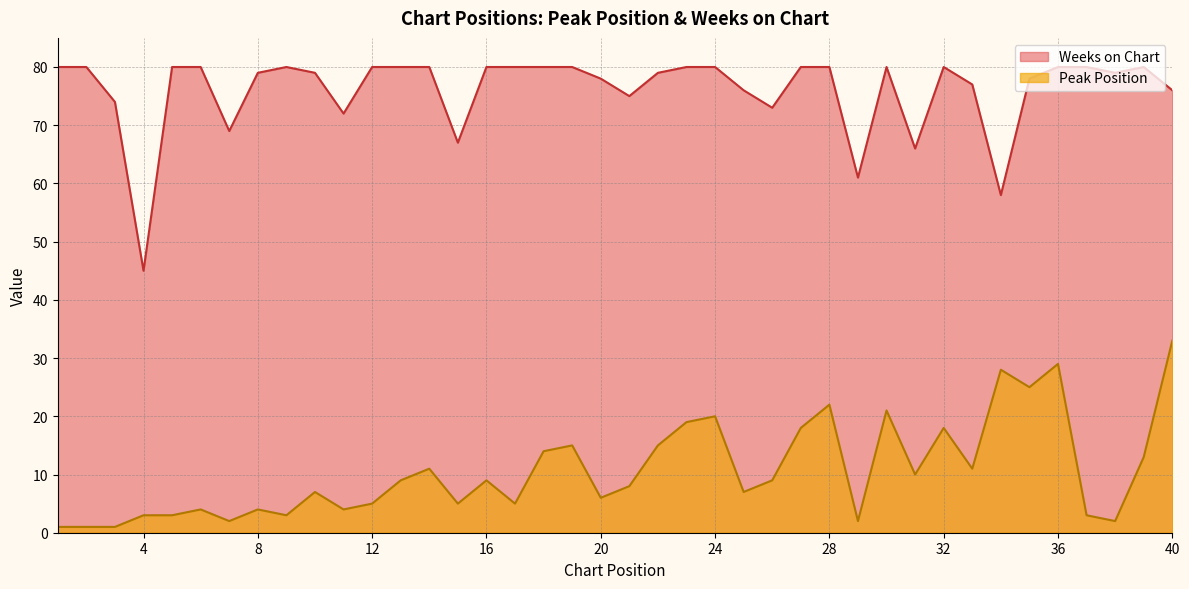

What is the difference between the second highest and second lowest values in the Peak Position series?

28